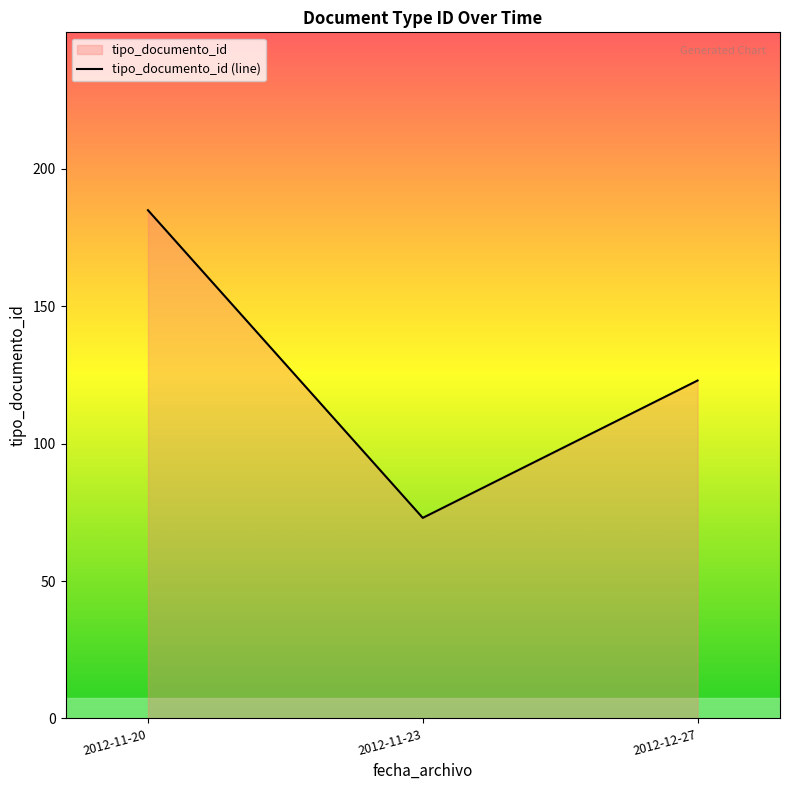

How many lines are shown in the chart?

1